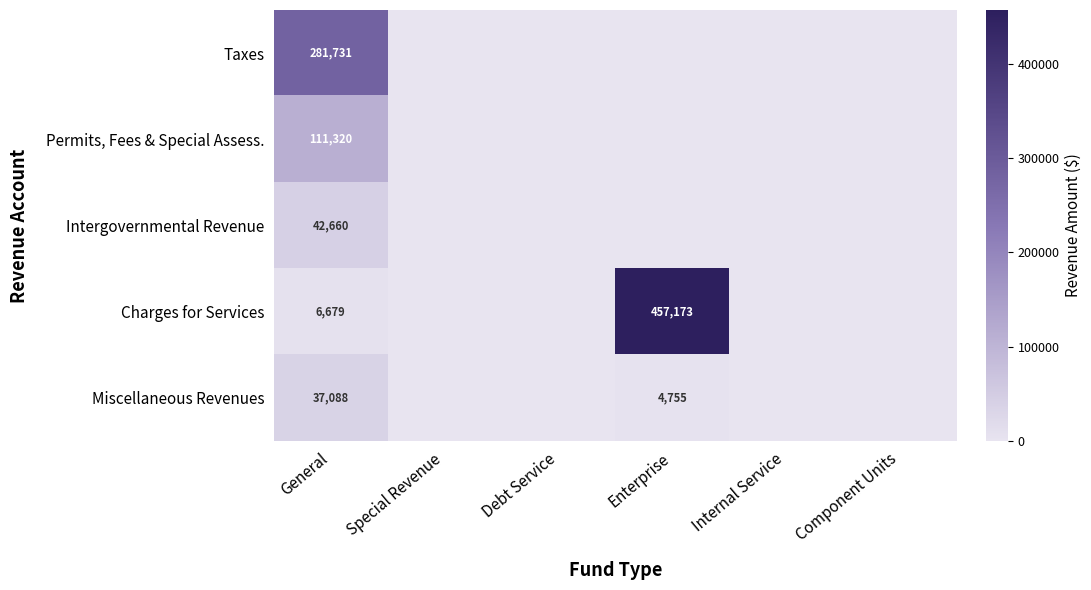

What is the total value across all series at General?

479478